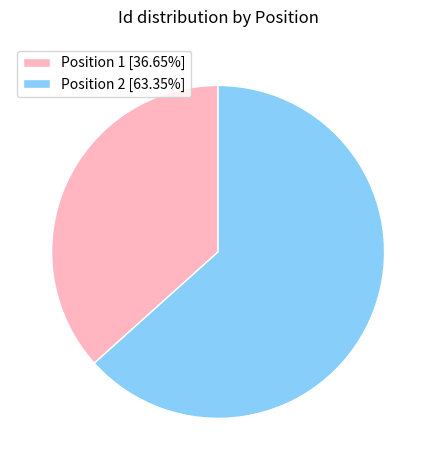

How many slices are in this pie chart?

2